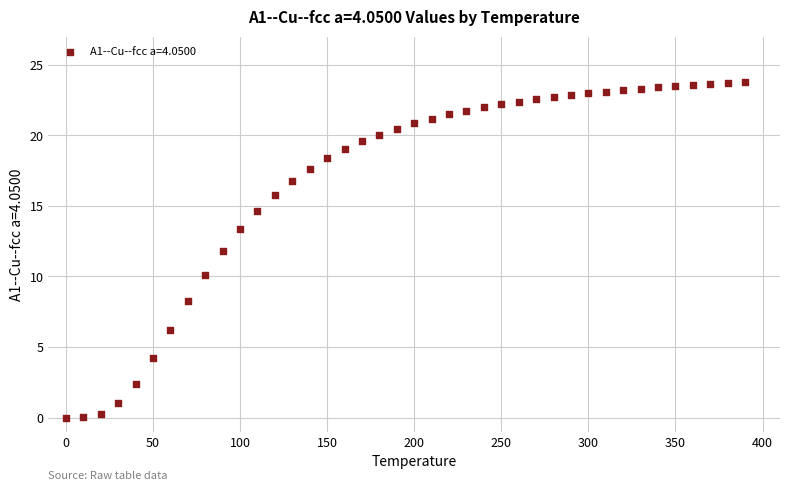

What is the range of X values (max minus min)?

390.0